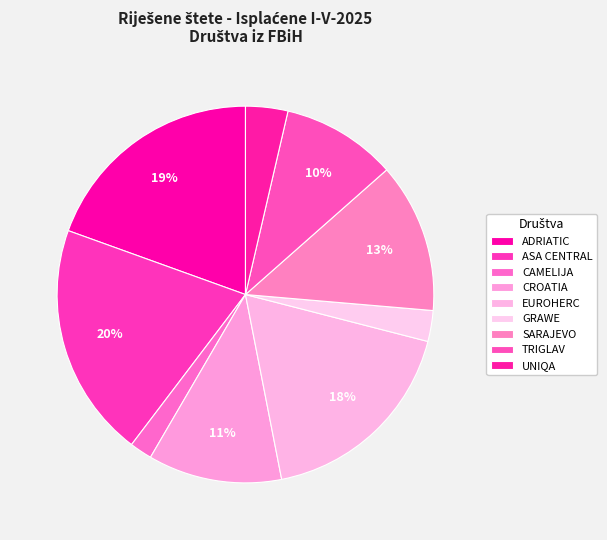

To the nearest percent, what portion does CAMELIJA represent?

2%